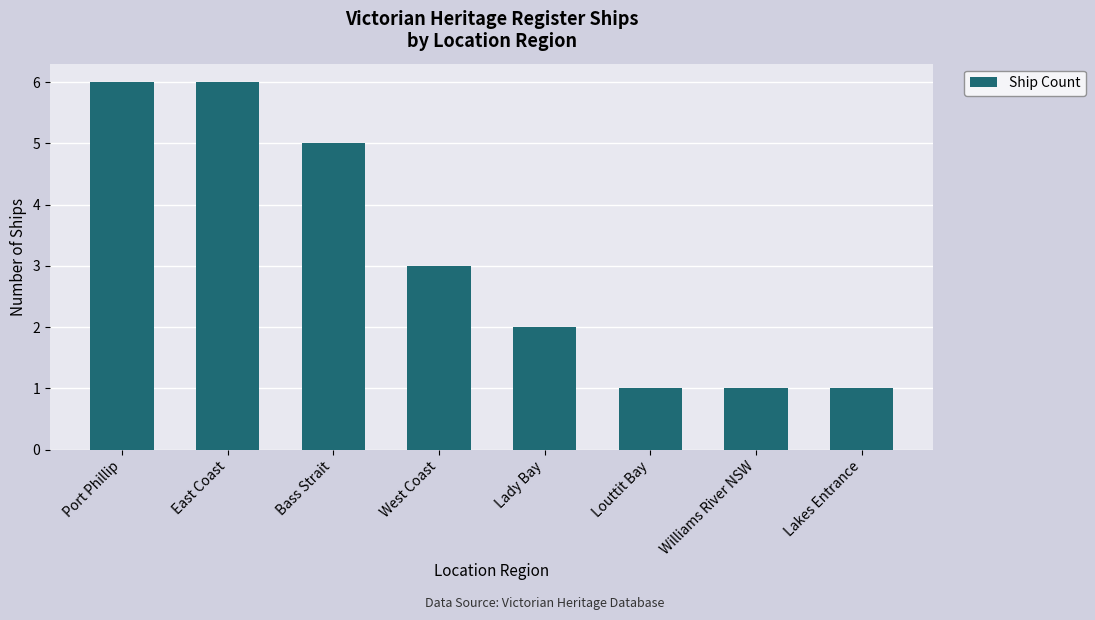

What is the smallest value displayed?

1